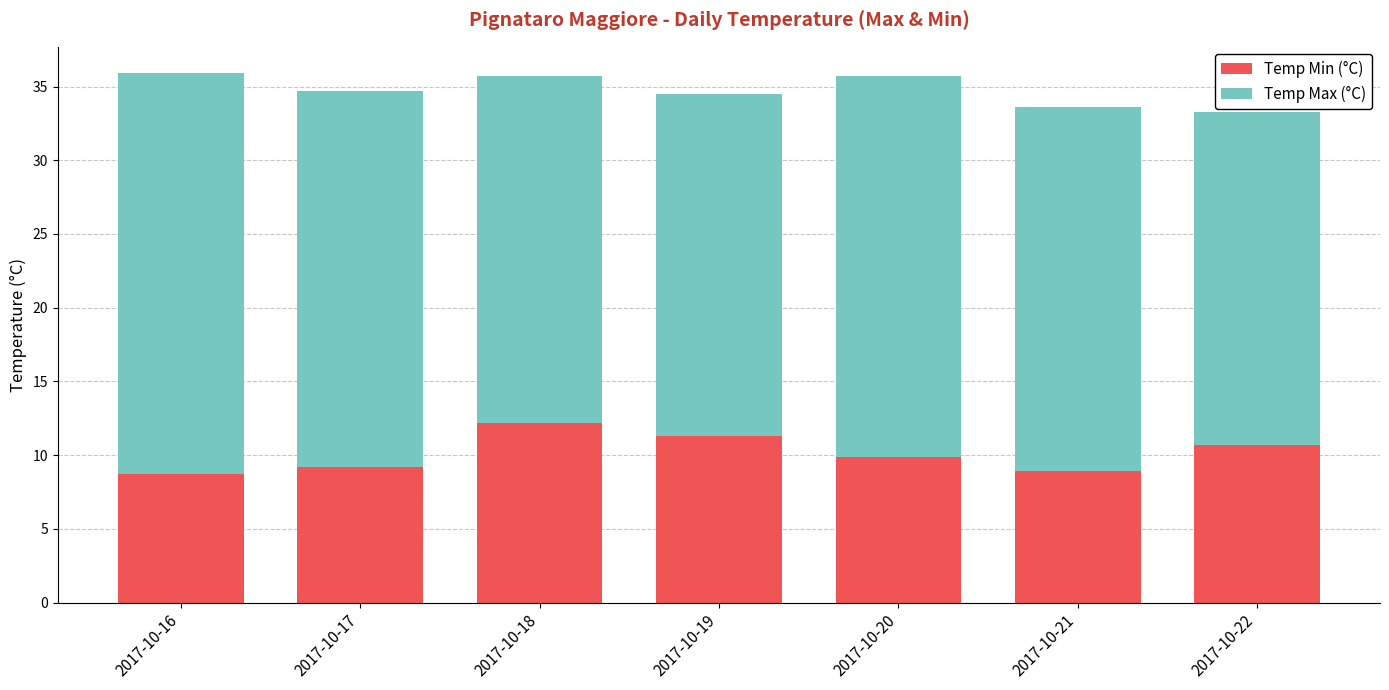

Reading left to right, transcribe the values for Temp Min (°C).

2017-10-16=8.7	2017-10-17=9.2	2017-10-18=12.2	2017-10-19=11.3	2017-10-20=9.9	2017-10-21=8.9	2017-10-22=10.7